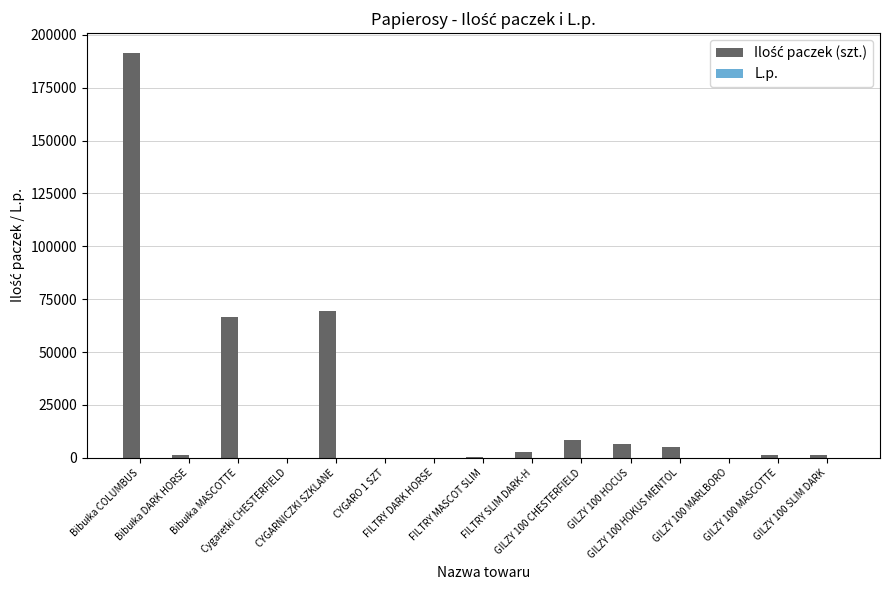

How many series are shown in this chart?

2